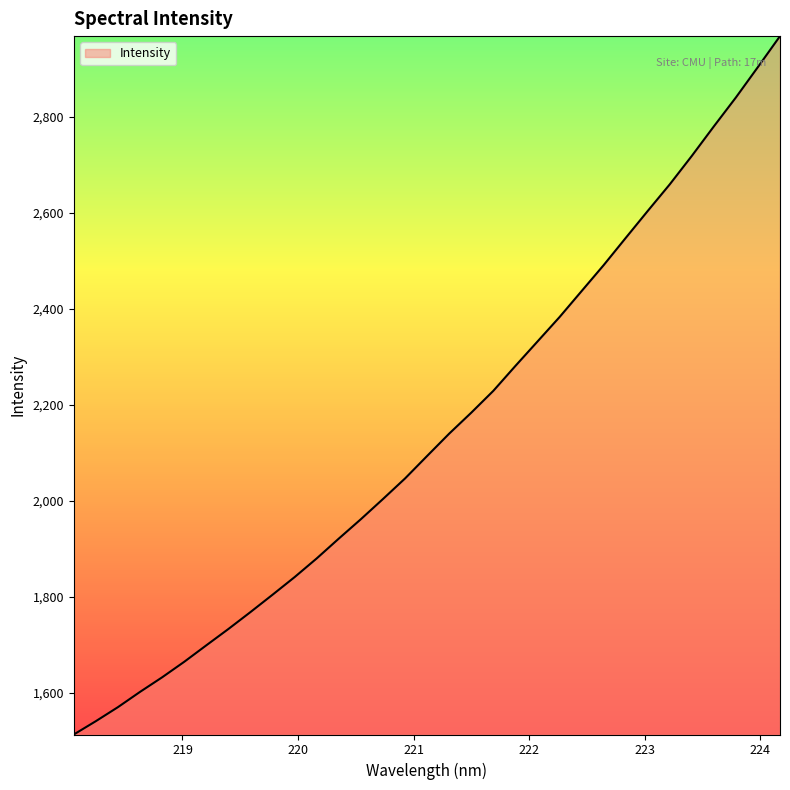

What is the maximum value shown in the chart?

2968.6